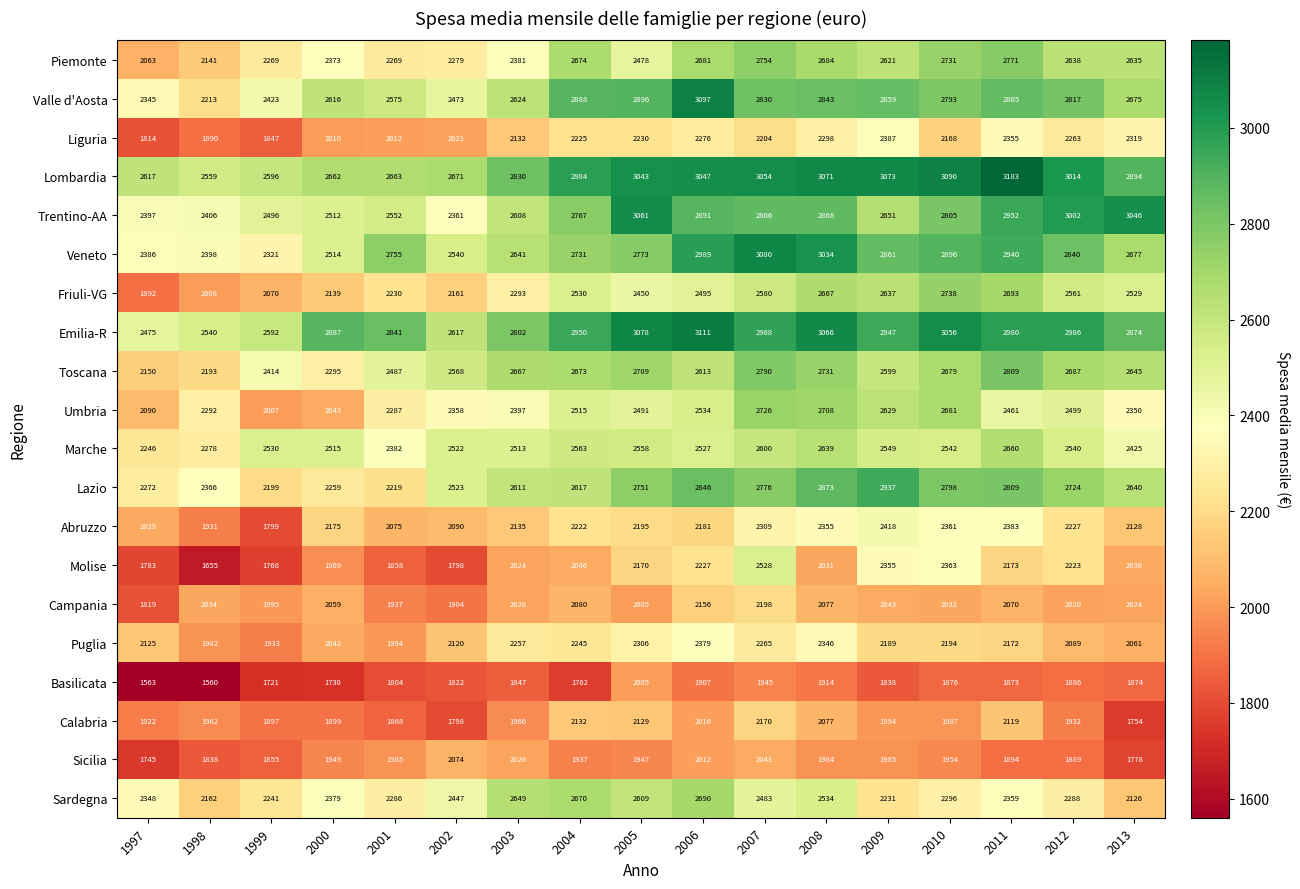

Which series has the largest range (max minus min)?

Valle d'Aosta